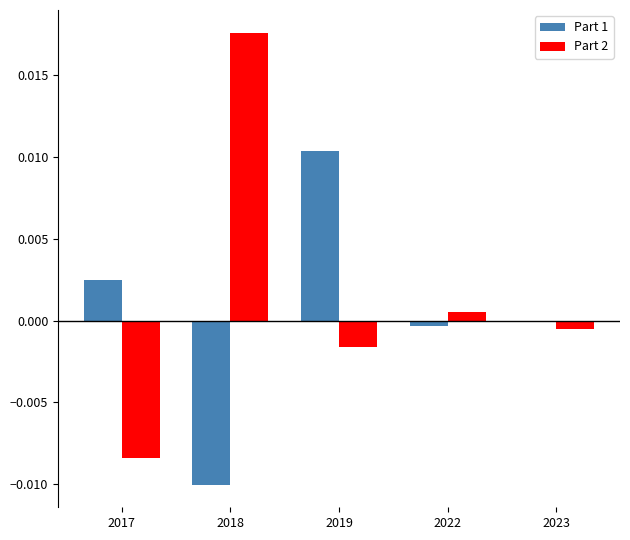

How many data points in Part 2 are above 0?

2